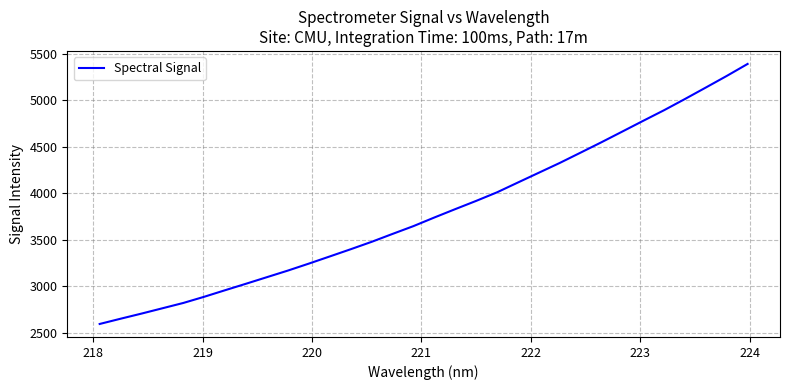

What is the maximum value shown in the chart?

5390.8